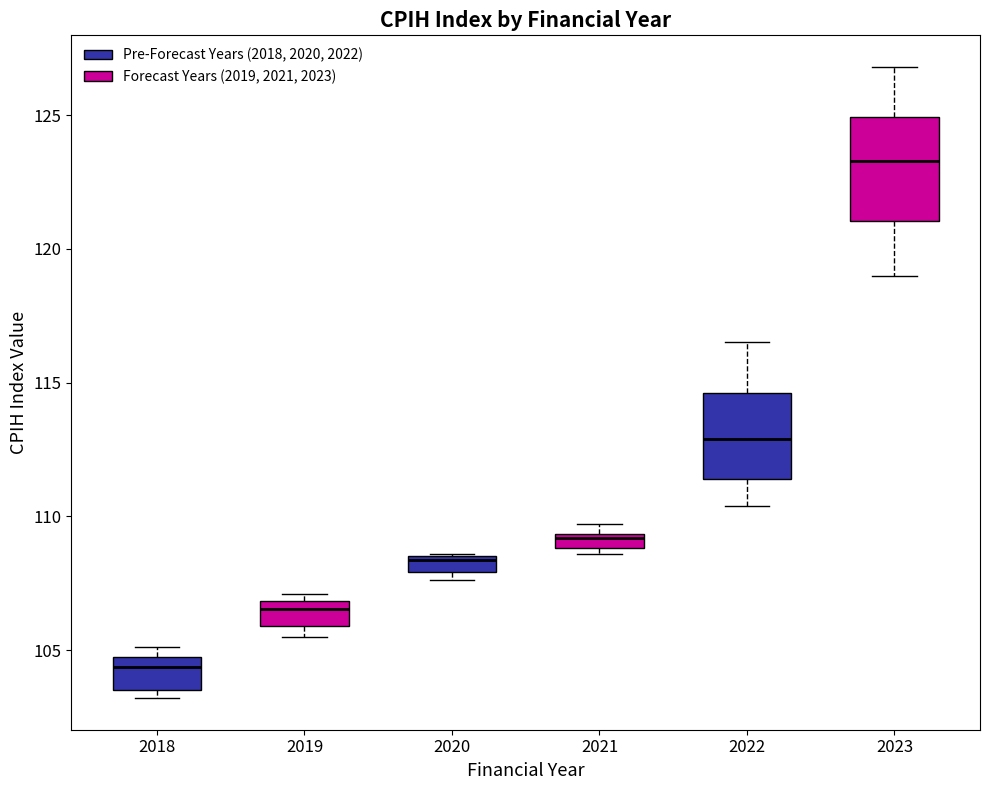

Where is the upper edge of the box at x = 2023 on the y-axis? The values are not printed on the chart, so give them approximately, as read against the axis.

125.0